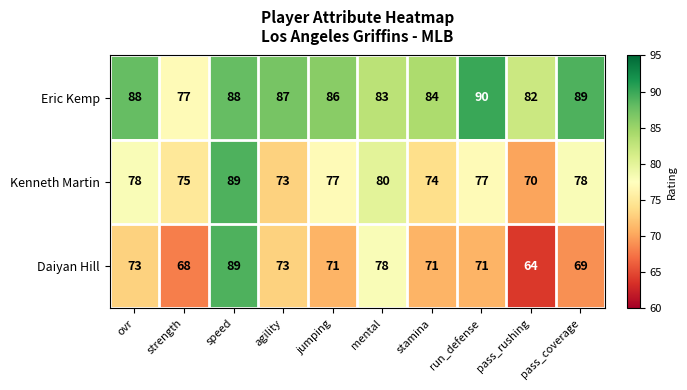

At which label is Daiyan Hill closest to 76?

mental